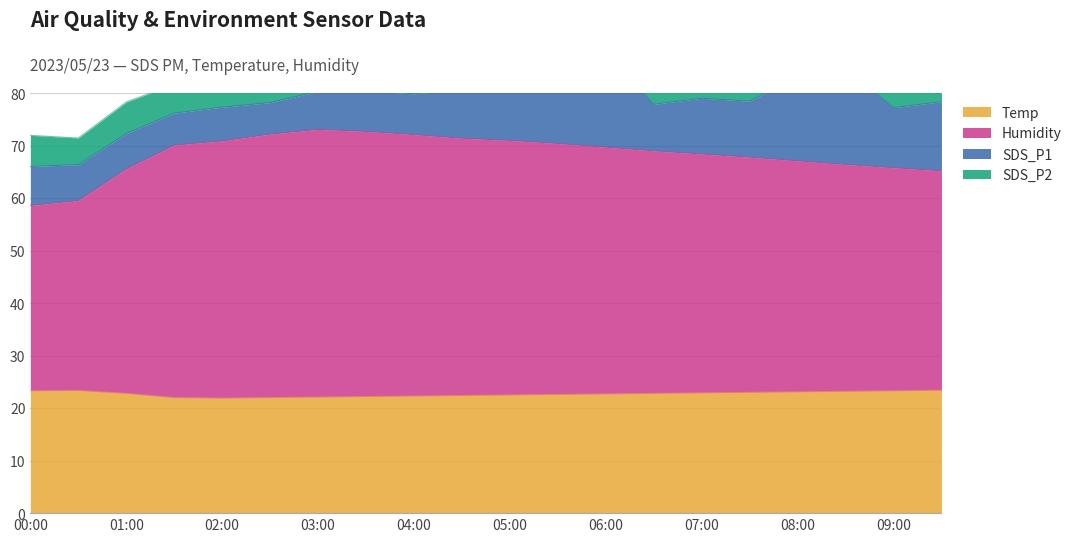

True or false: Temp and Humidity intersect in this chart.

False